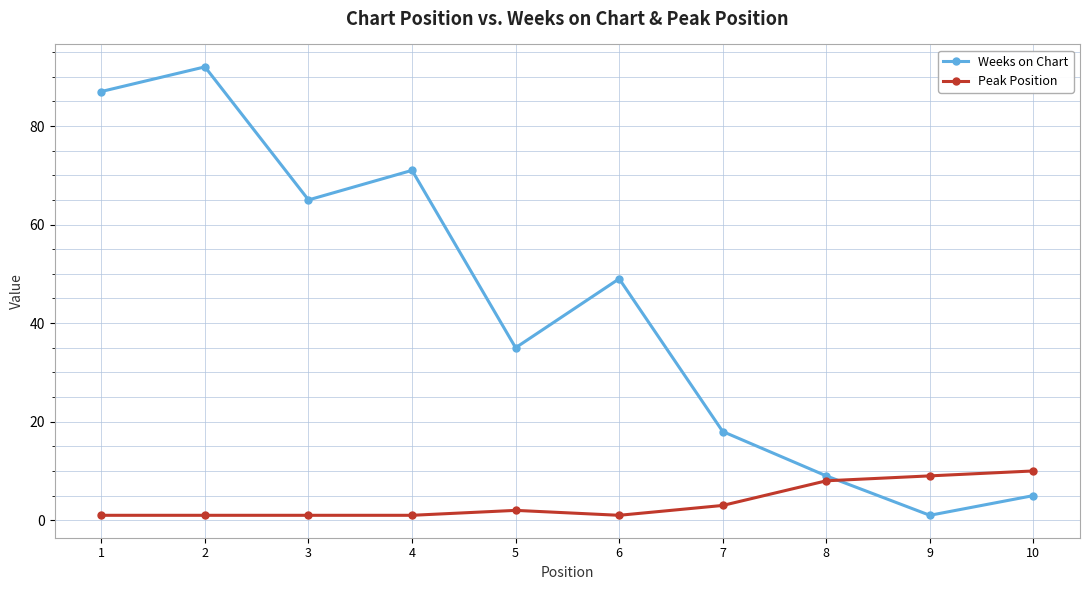

The value of Weeks on Chart at 8 is 9. True or false?

True